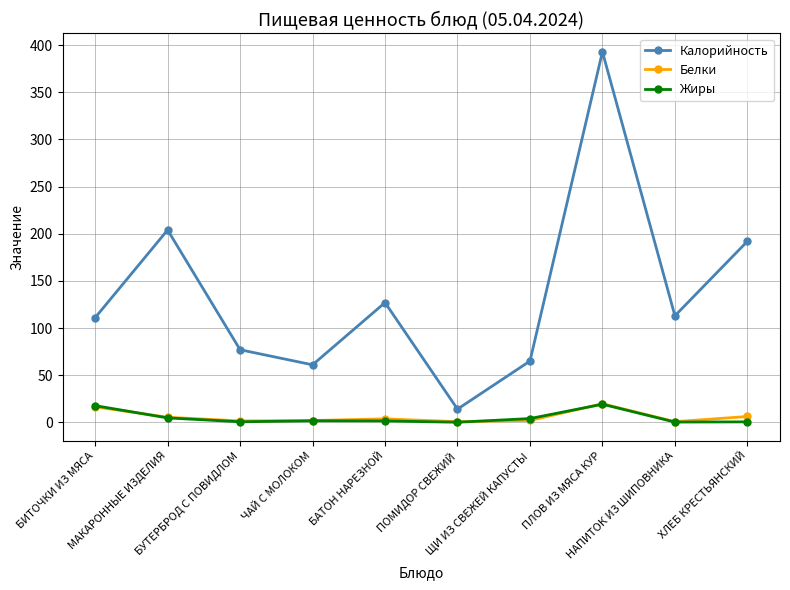

Which series has the largest total across all categories?

Калорийность